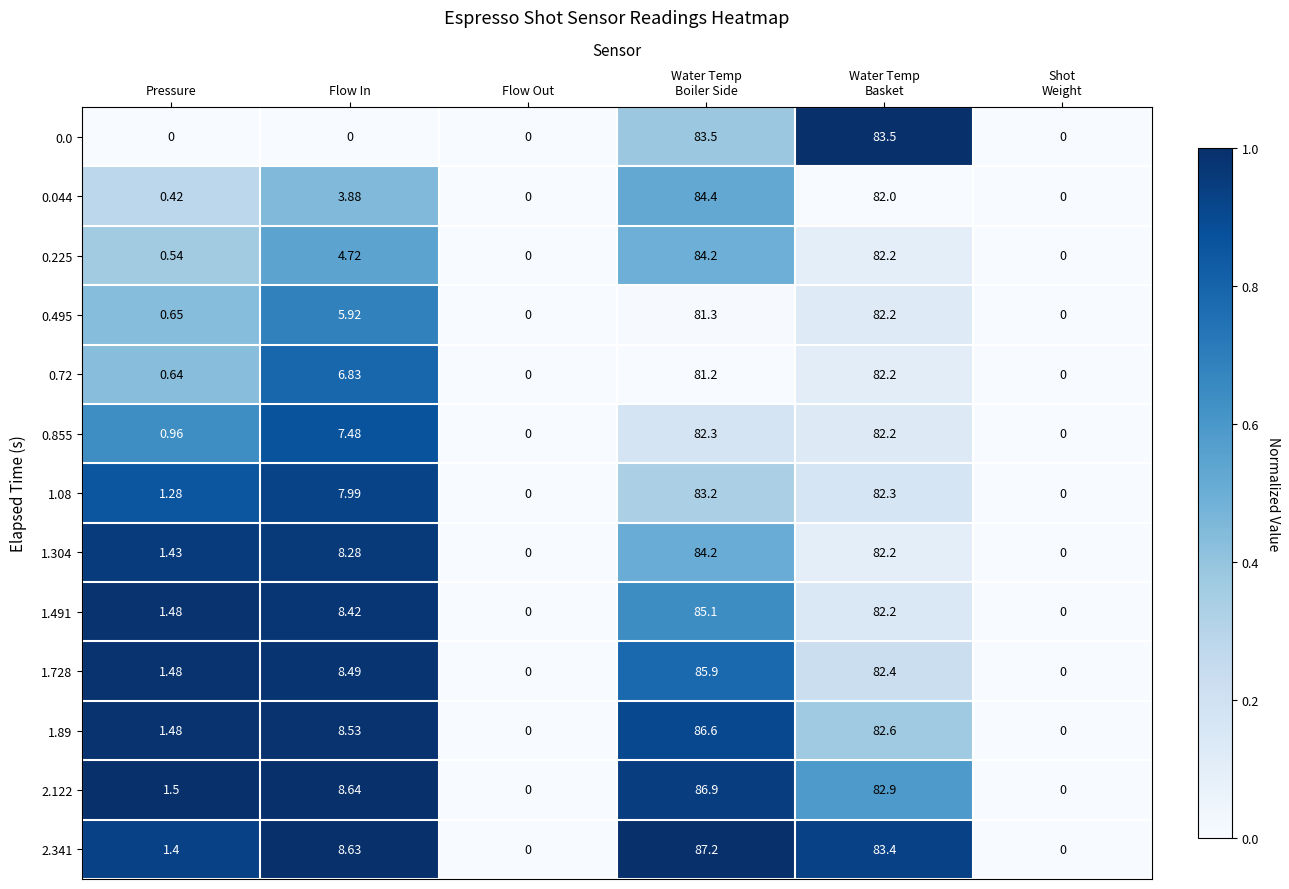

At which label does 0.495 first exceed 5?

Flow In